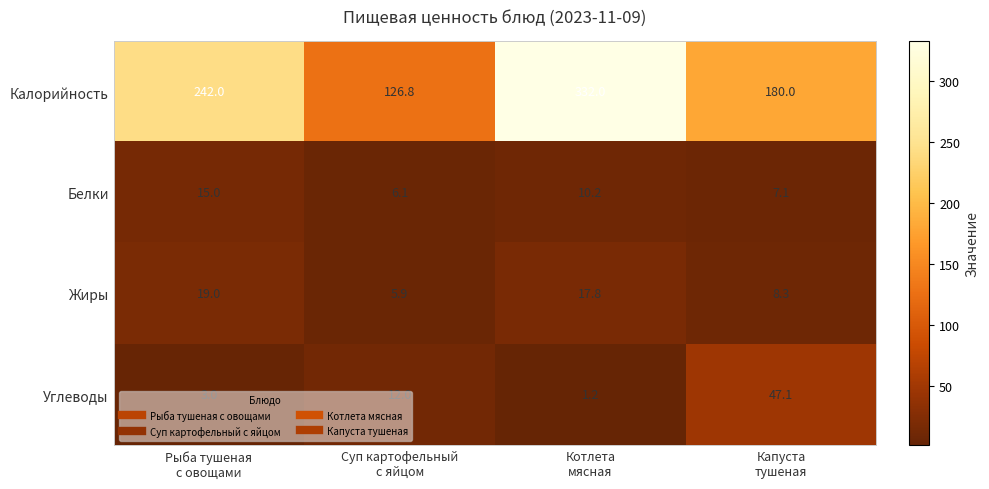

At how many categories does at least one series exceed 217?

2